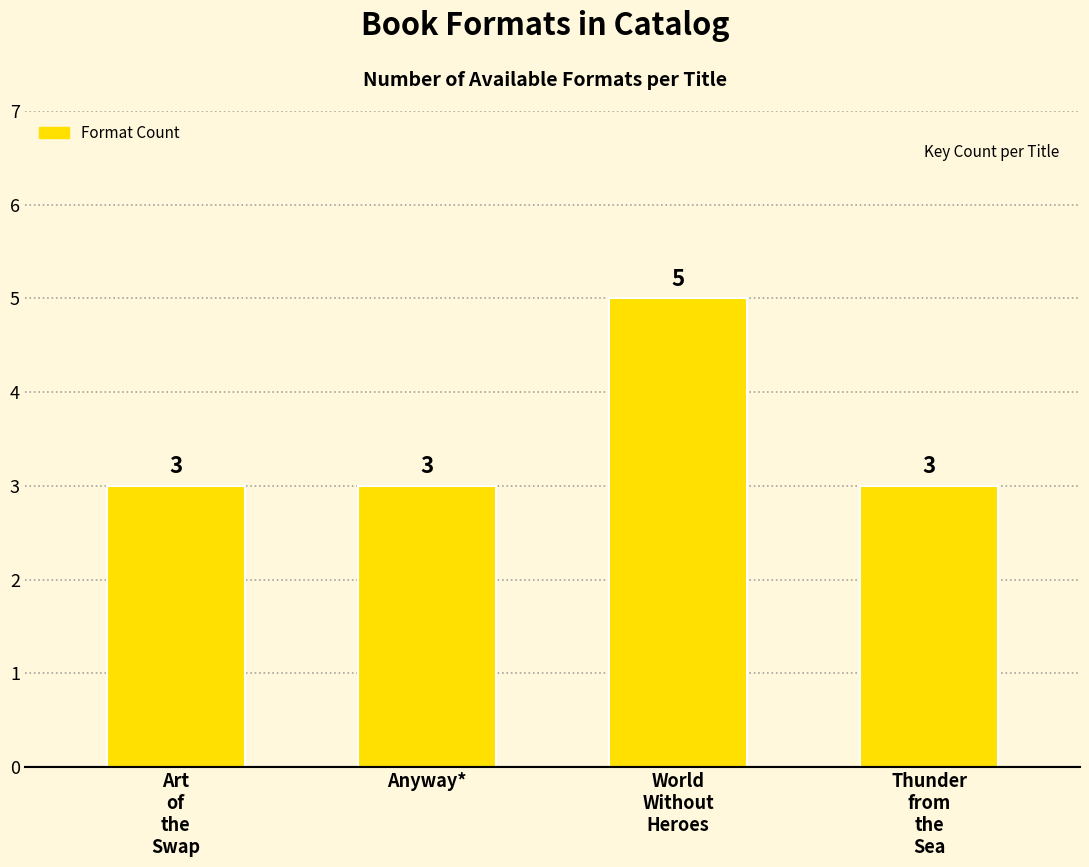

Reading right to left, extract all data points from this chart.

Thunder
from
the
Sea=3	World
Without
Heroes=5	Anyway*=3	Art
of
the
Swap=3